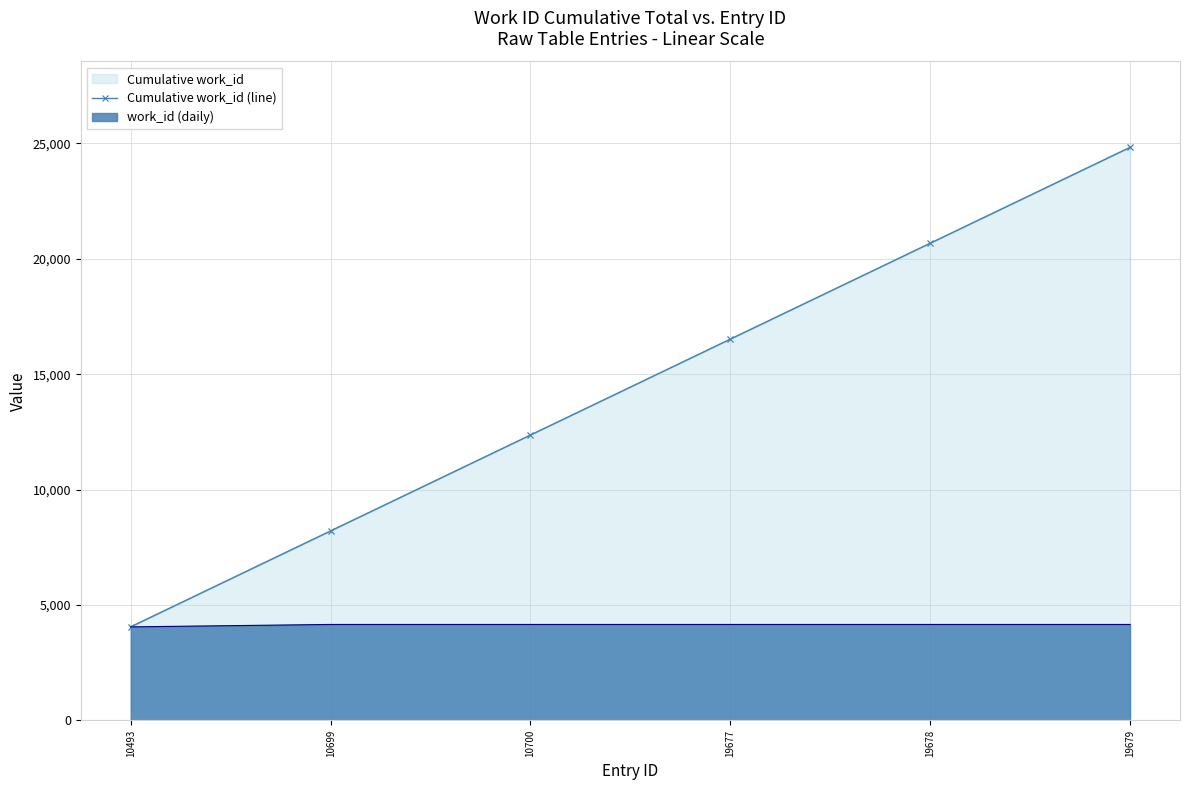

What is the smallest value displayed?

4050